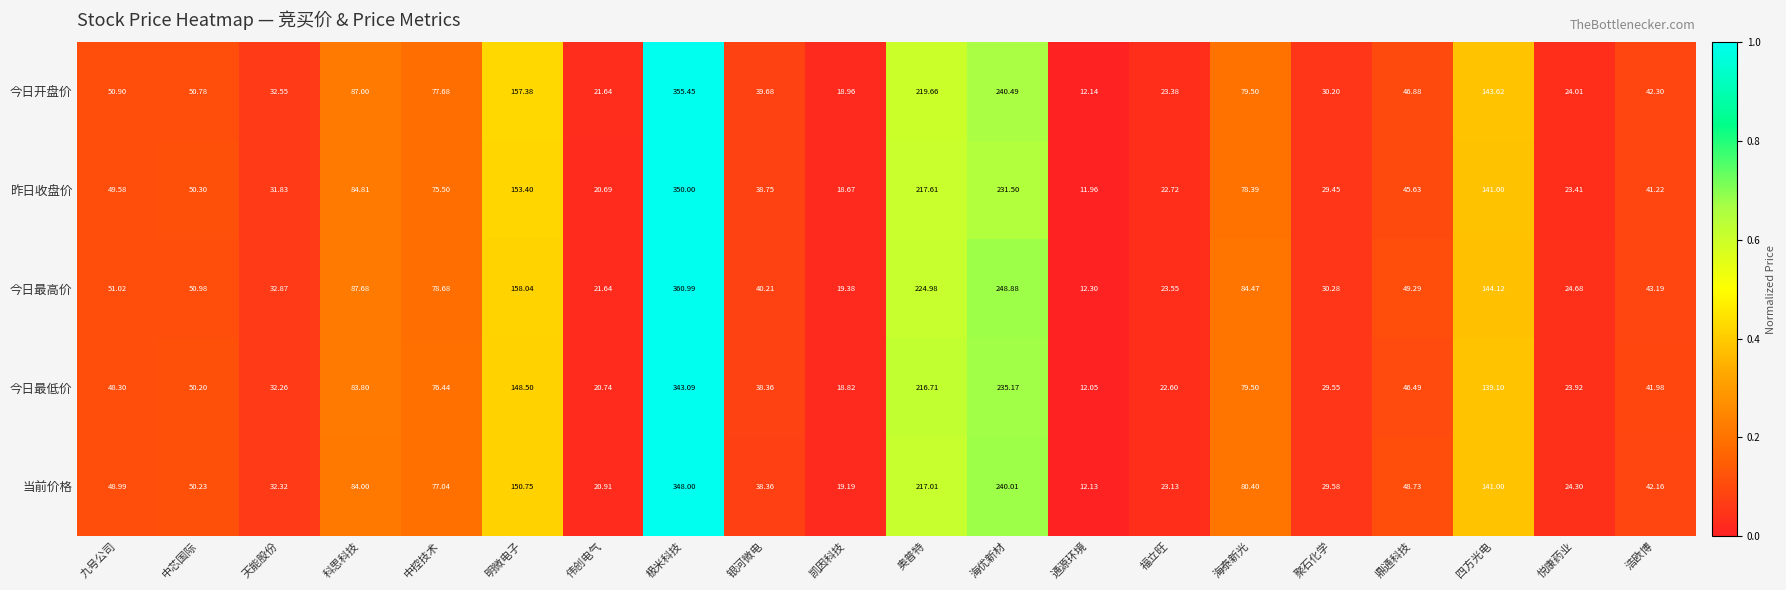

Which label corresponds to the largest value in the chart?

极米科技